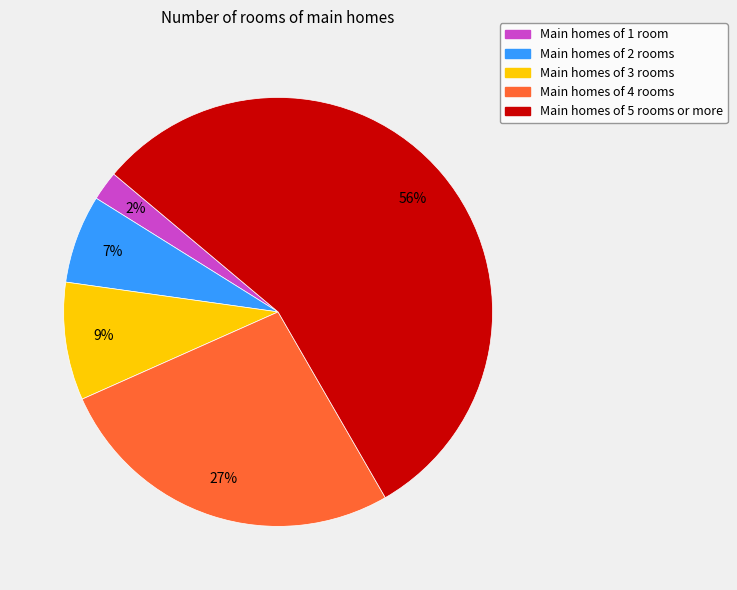

Is there any slice that represents more than half of the pie?

Yes